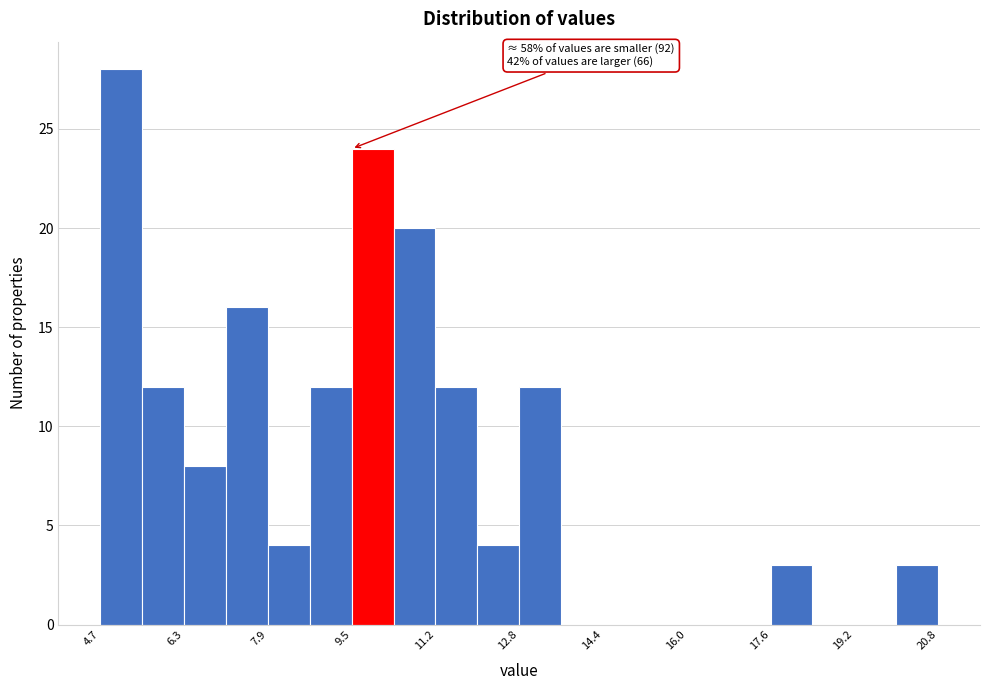

Over which range of the x-axis is the bar tallest?

4.8 to 5.6